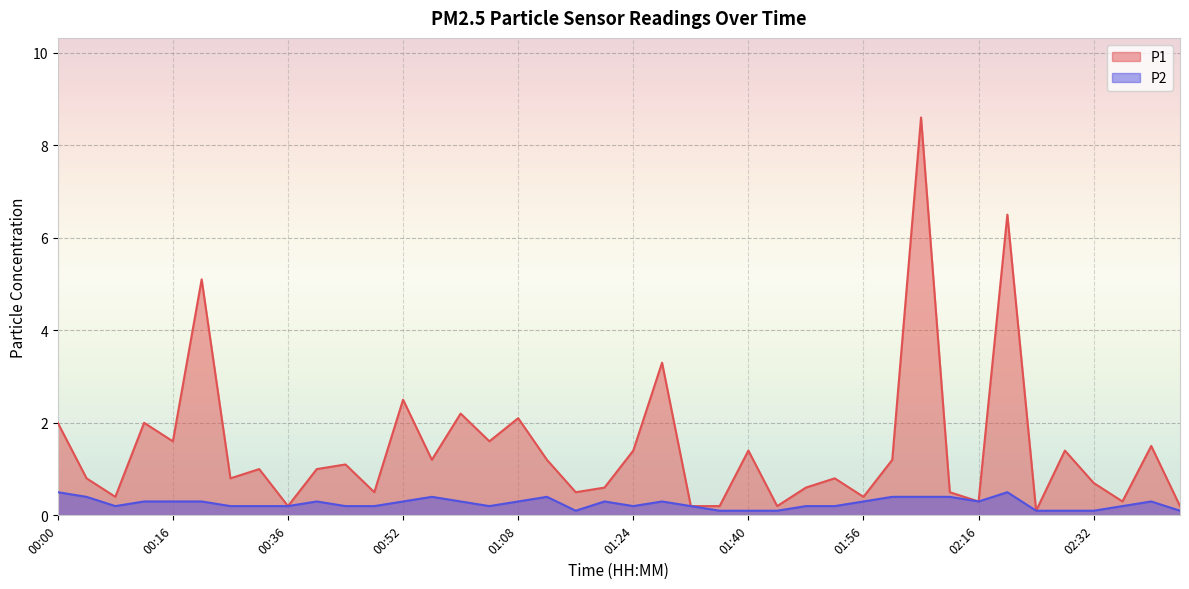

What is the maximum value for P2?

0.5